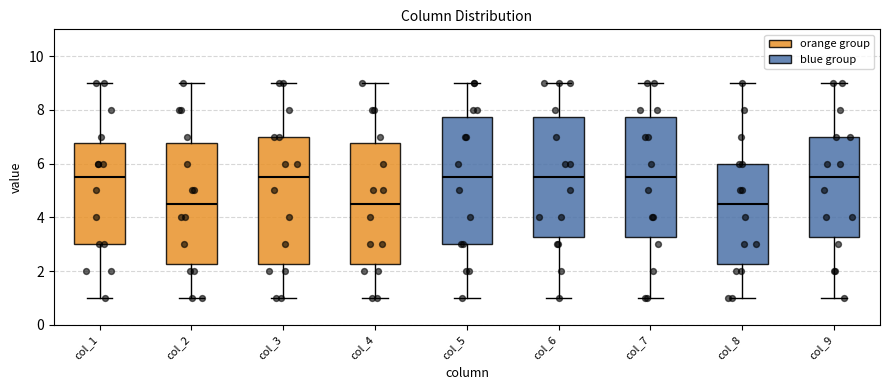

Reading left to right, read every box against the y-axis: the position of its median line, the range the box covers, and the ends of its whiskers. The values are not printed on the chart, so give them approximately, as read against the axis.

col_1: median 5.6, box 3.0 to 6.8, whiskers 1.0 to 9.0
col_2: median 4.6, box 2.2 to 6.8, whiskers 1.0 to 9.0
col_3: median 5.6, box 2.2 to 7.0, whiskers 1.0 to 9.0
col_4: median 4.6, box 2.2 to 6.8, whiskers 1.0 to 9.0
col_5: median 5.6, box 3.0 to 7.8, whiskers 1.0 to 9.0
col_6: median 5.6, box 3.2 to 7.8, whiskers 1.0 to 9.0
col_7: median 5.6, box 3.2 to 7.8, whiskers 1.0 to 9.0
col_8: median 4.6, box 2.2 to 6.0, whiskers 1.0 to 9.0
col_9: median 5.6, box 3.2 to 7.0, whiskers 1.0 to 9.0